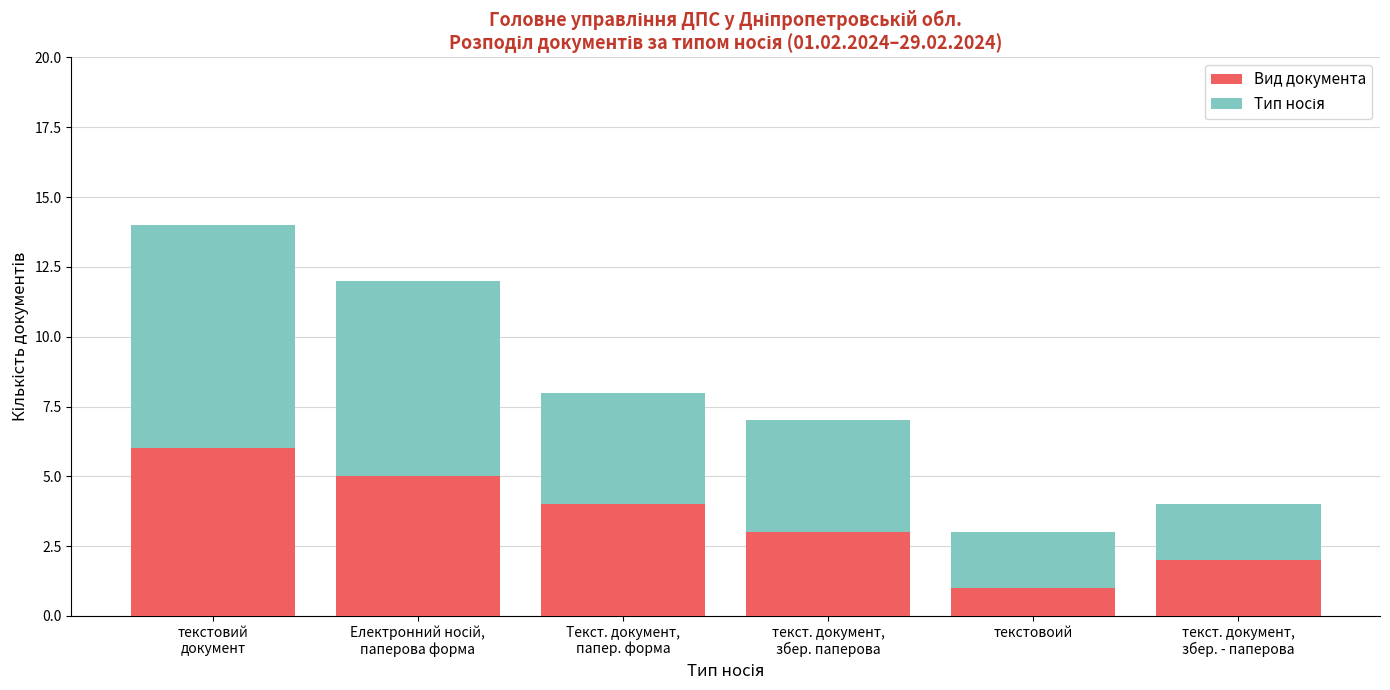

What is the difference between the maximum and minimum values in the Вид документа series?

5